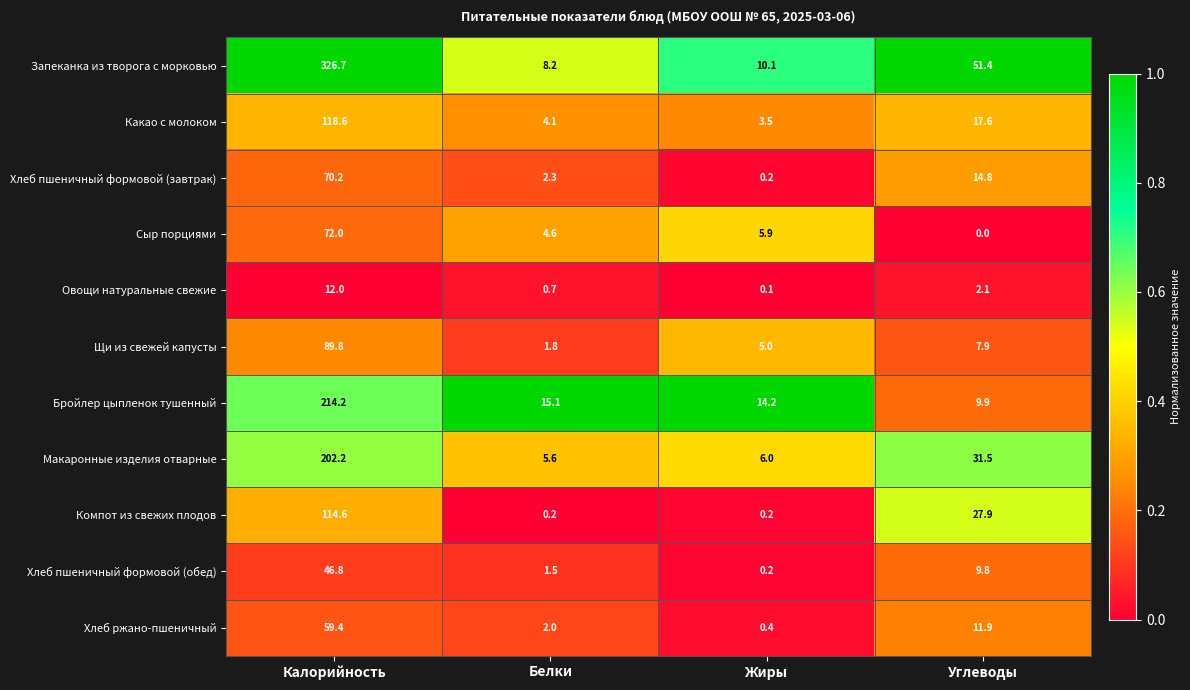

What is the spread (max minus min) of values at Белки?

14.9